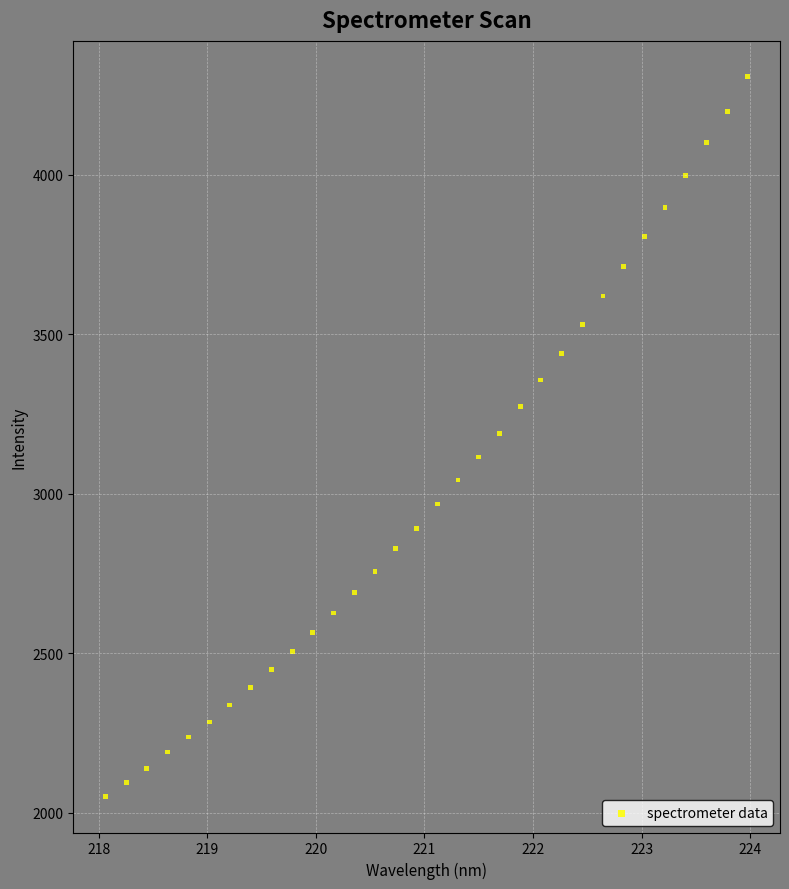

What is the range of X values (max minus min)?

5.9